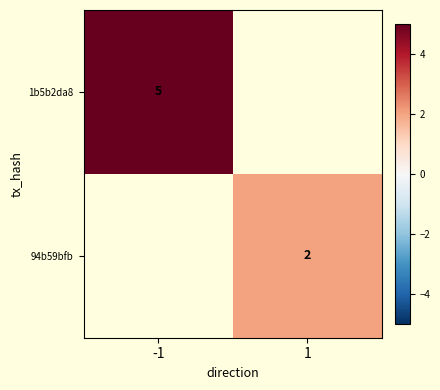

True or false: 94b59bfb has a value of 2 at 1.

True